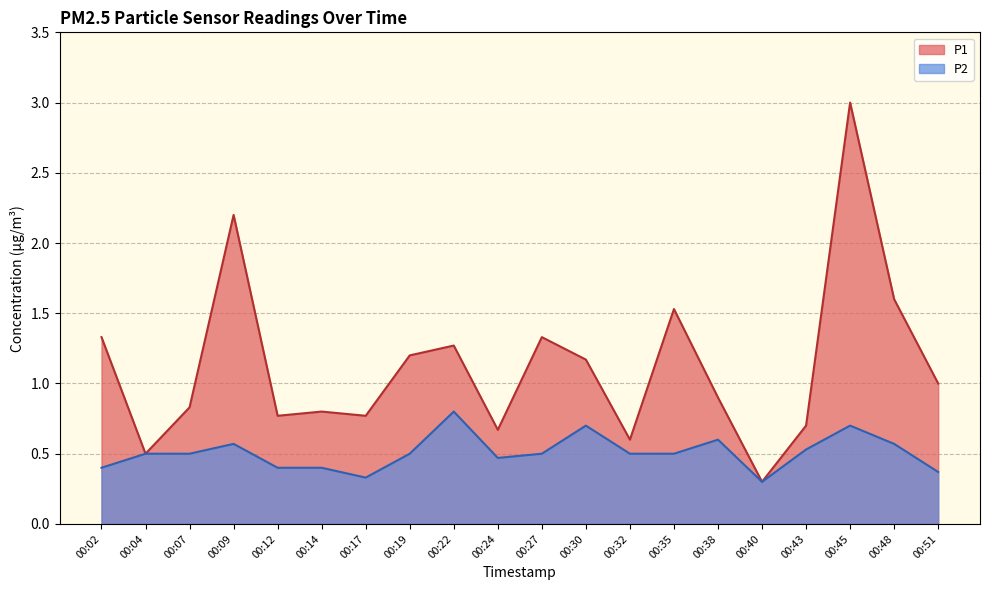

Where is P1 nearest to the value 1?

00:51